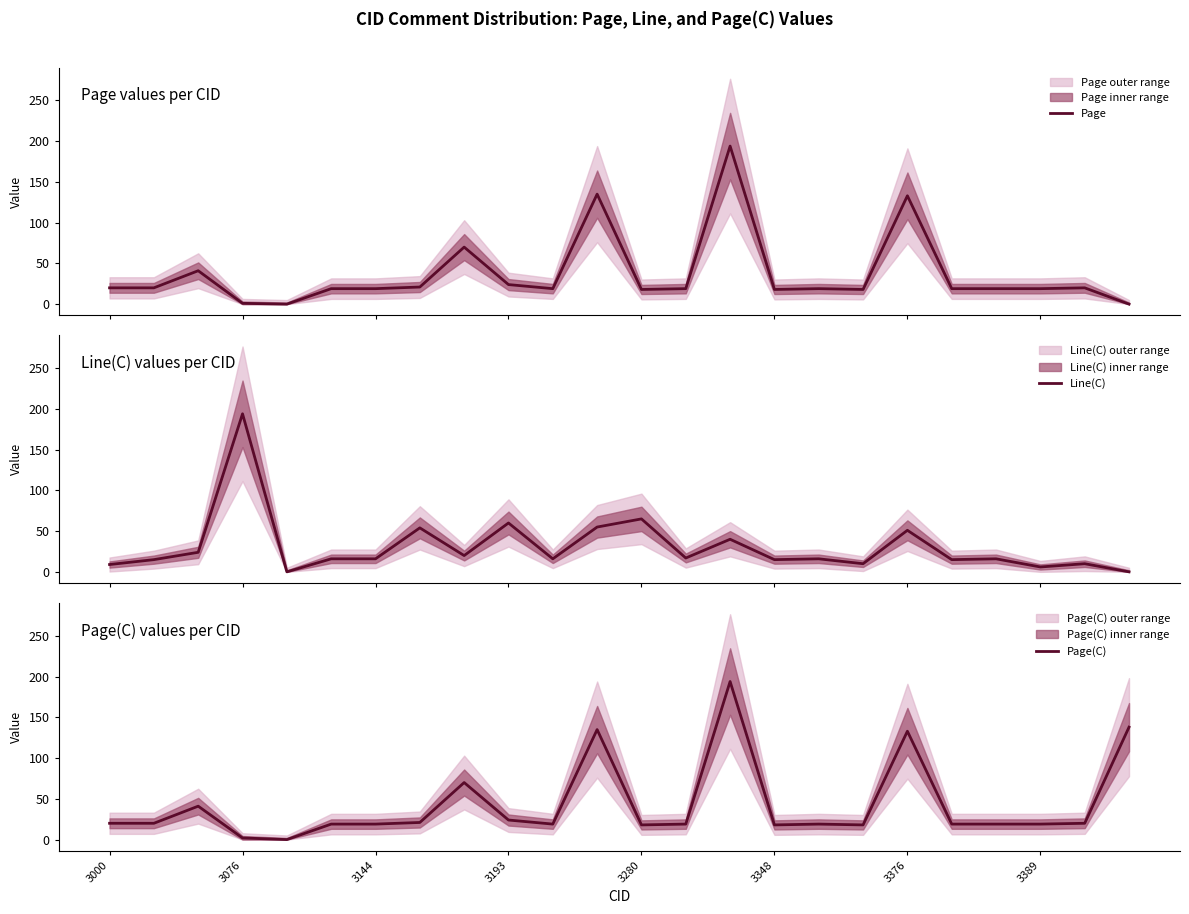

Is it true that Page(C) equals 19 at 3389?

True